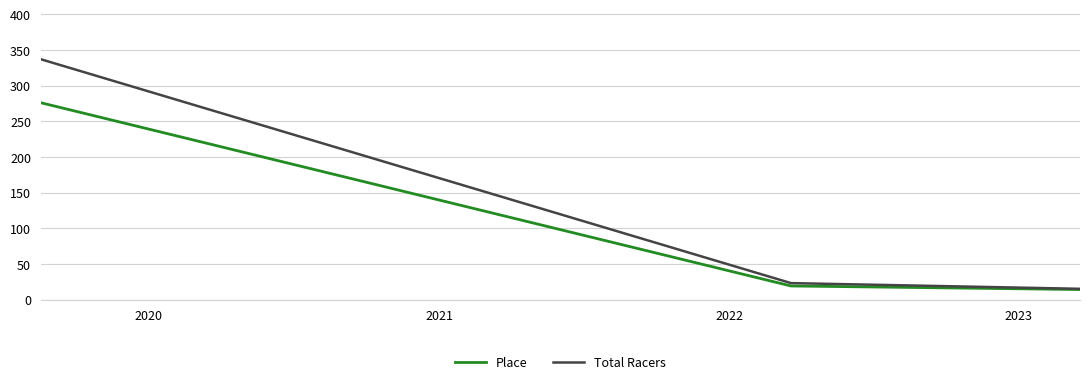

How many lines are shown in the chart?

2